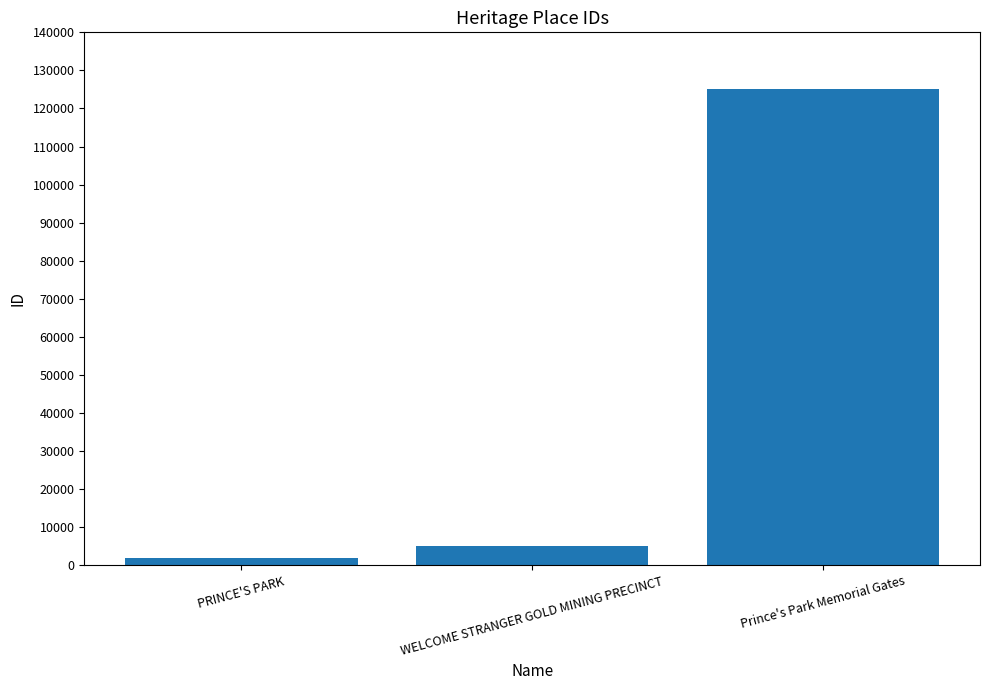

Reading left to right, extract all data points from this chart.

PRINCE'S PARK=1982	WELCOME STRANGER GOLD MINING PRECINCT=4965	Prince's Park Memorial Gates=125229